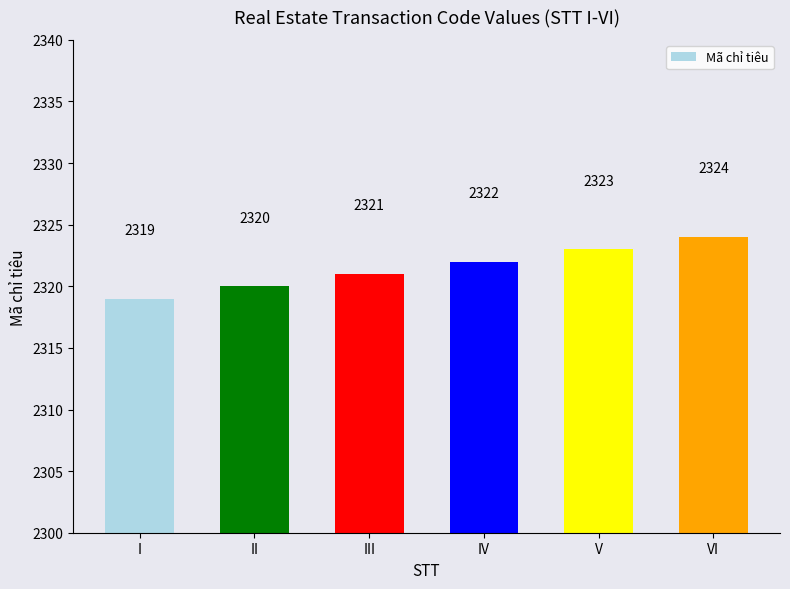

Which label corresponds to the smallest value in the chart?

I